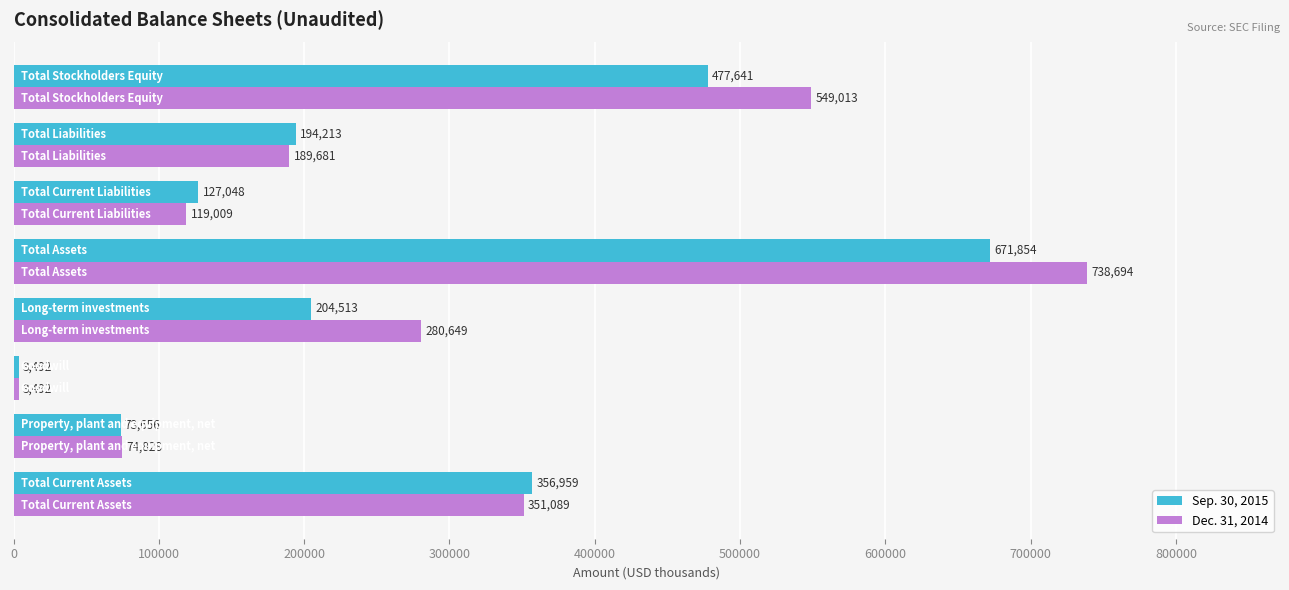

What is the sum of all Sep. 30, 2015 values?

2109376